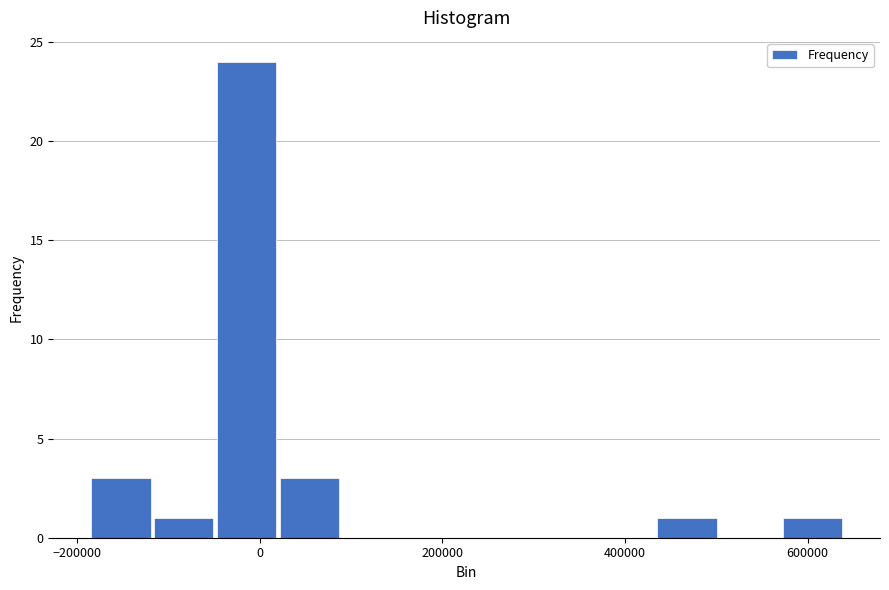

Around what value on the x-axis is the tallest bar? Give the approximate position of its centre, as read against the axis.

-20000